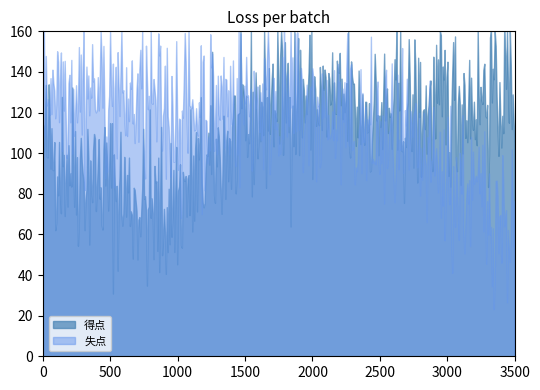

Does the chart display data point markers on the line(s)?

No